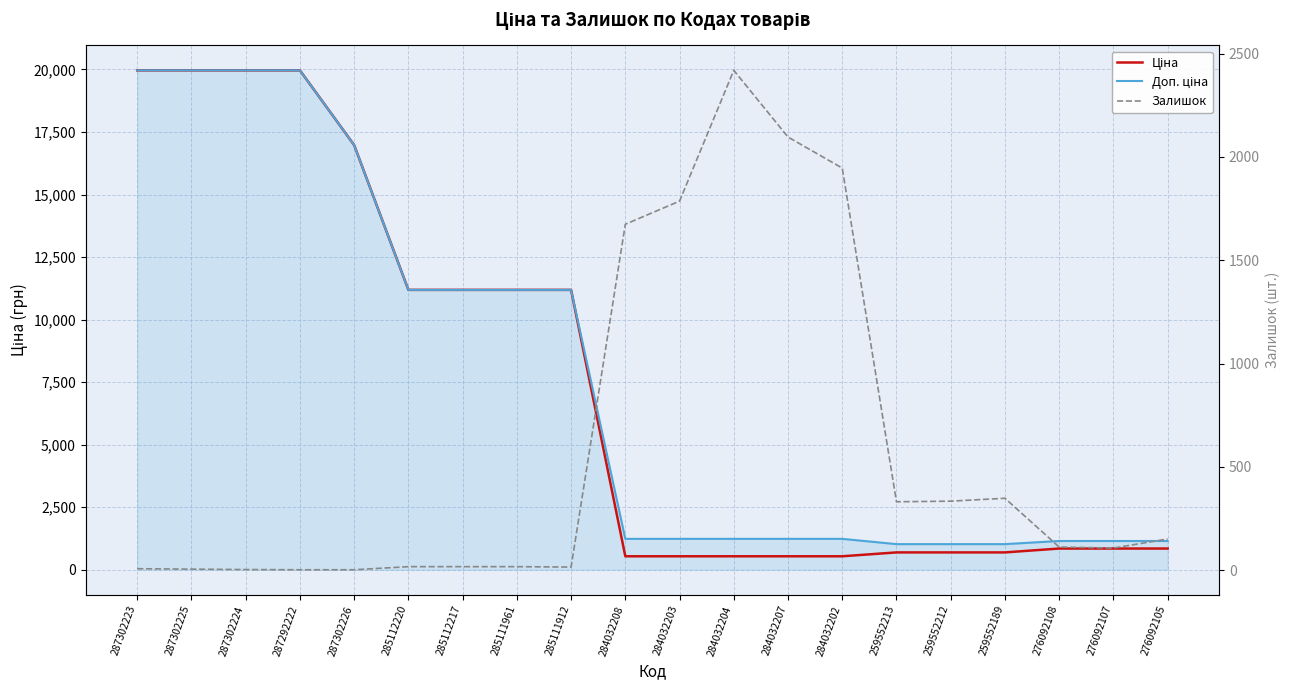

What is the label of the 1st point from the right?

276092105